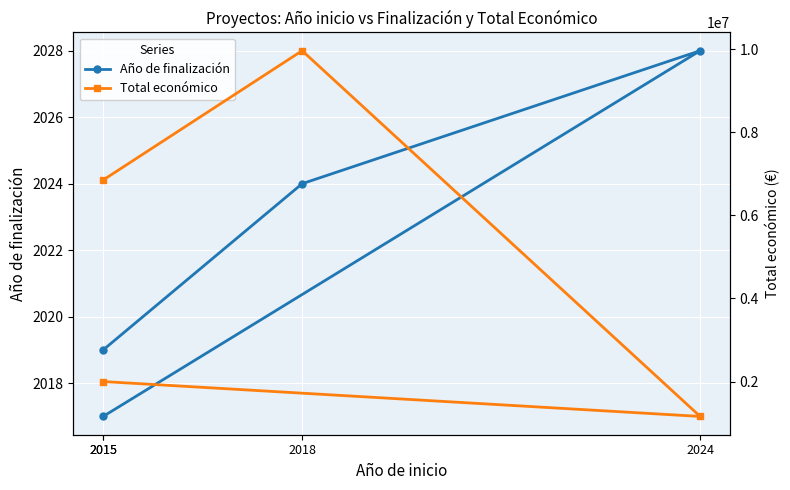

What is the sum of the Año de finalización values at 2015 and 2018?

4041